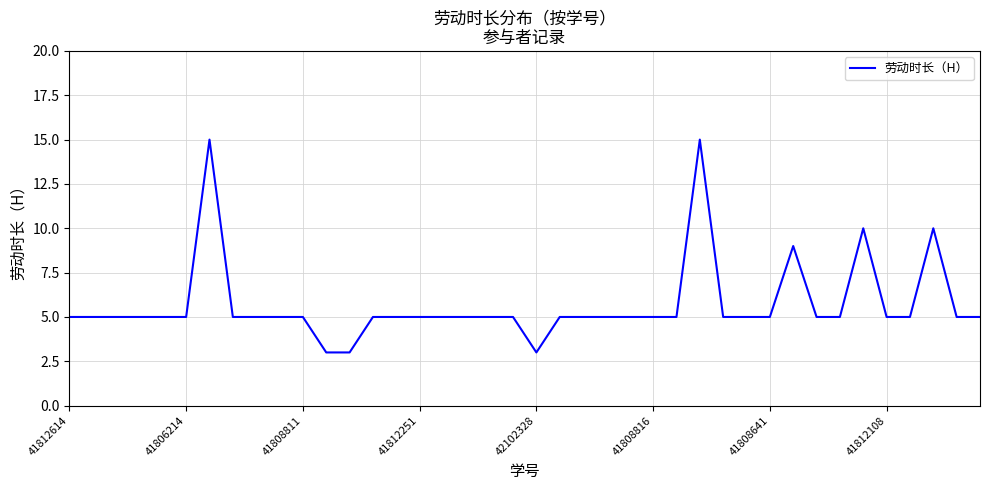

What is the smallest value displayed?

3